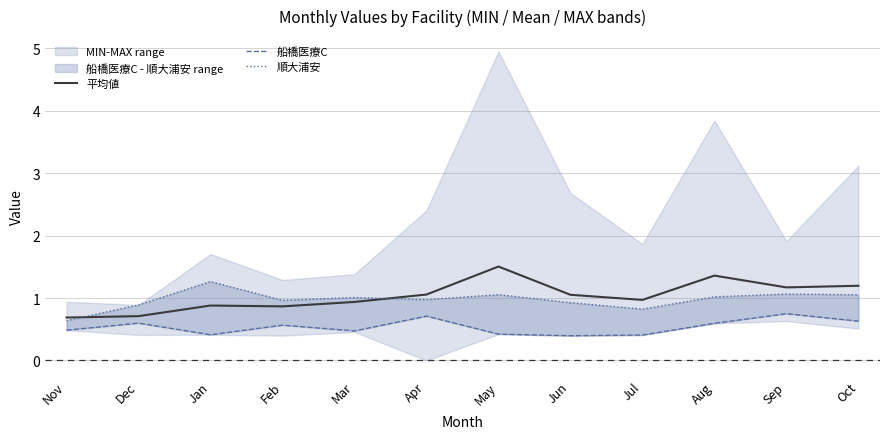

At which category is the sum across all series the highest?

Sep